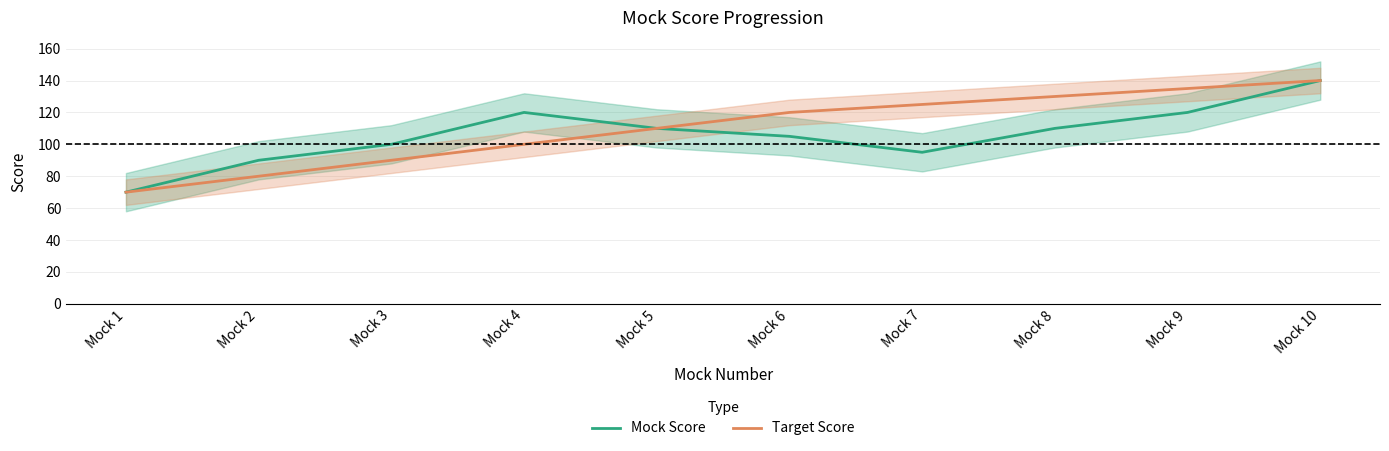

True or false: Mock Score has a value of 138 at Mock 7.

False